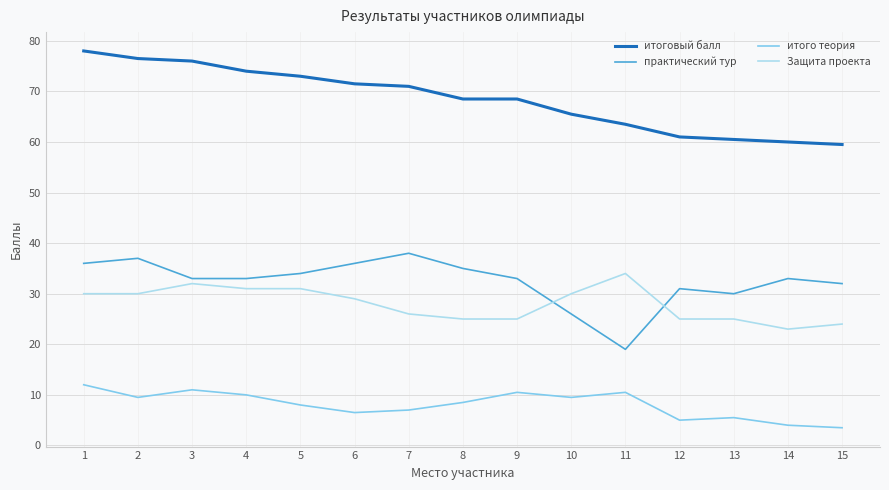

What is the spread (max minus min) of values at 2?

67.0